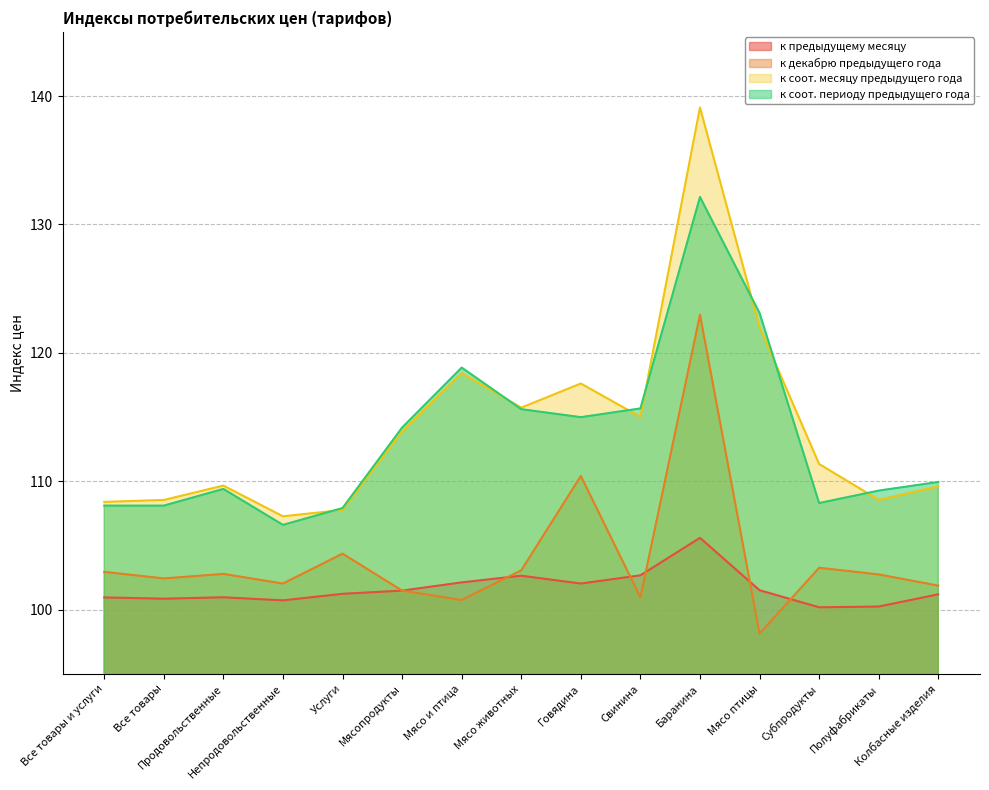

How many categories are shown in the chart?

15